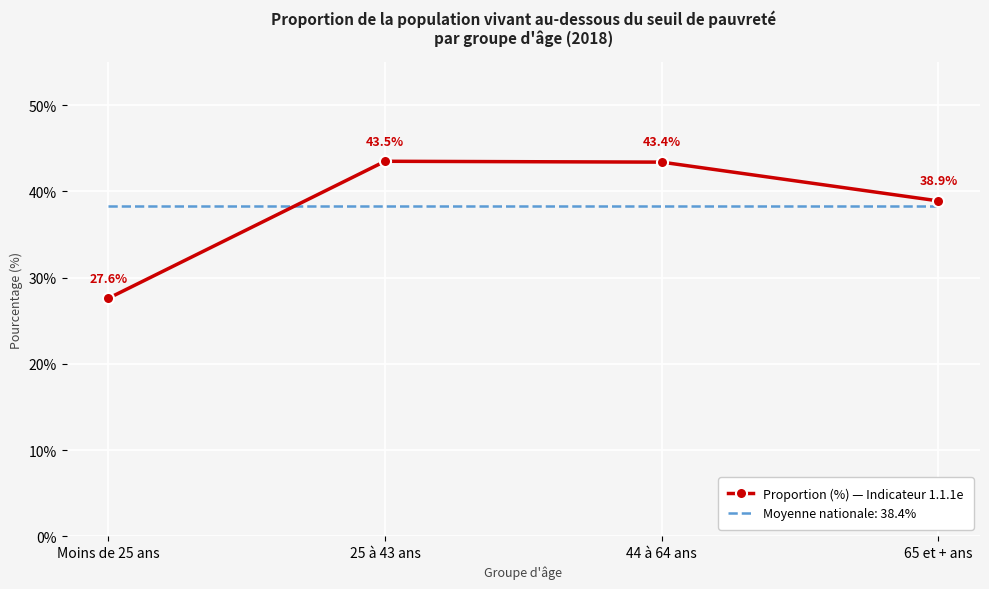

How many values in the Proportion (%) — Indicateur 1.1.1e series exceed 43?

2